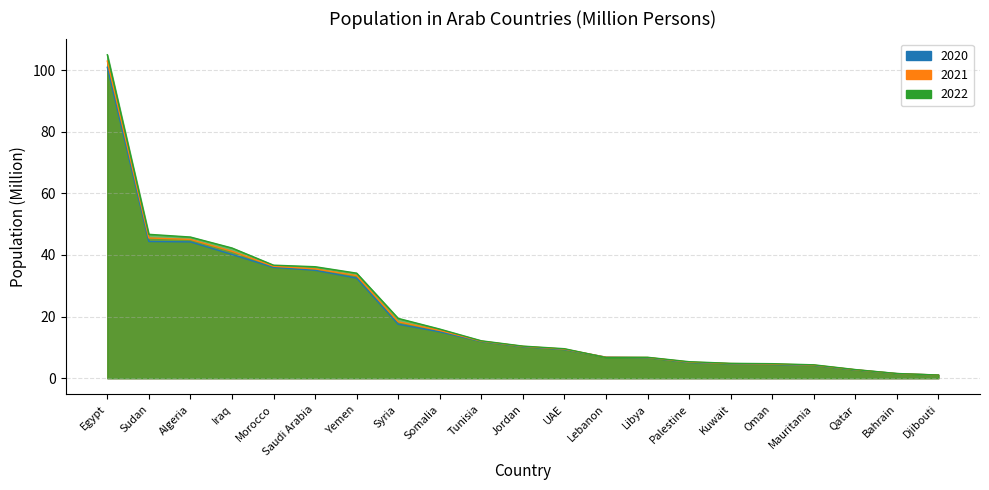

At which category does 2022 reach its first local peak?

Libya